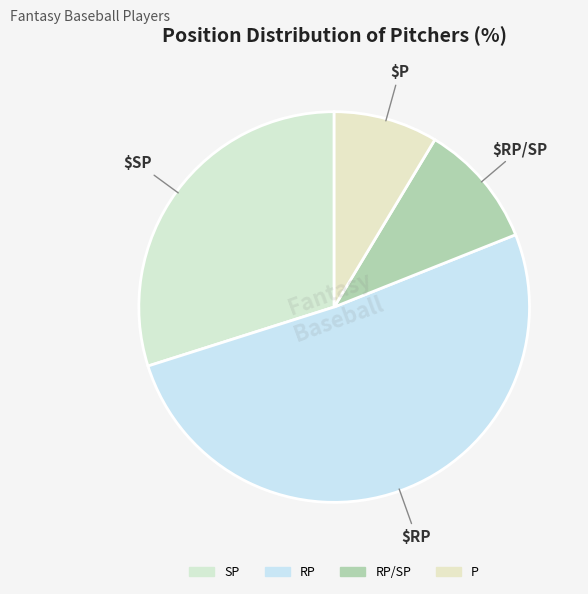

Does any single category account for the majority?

Yes